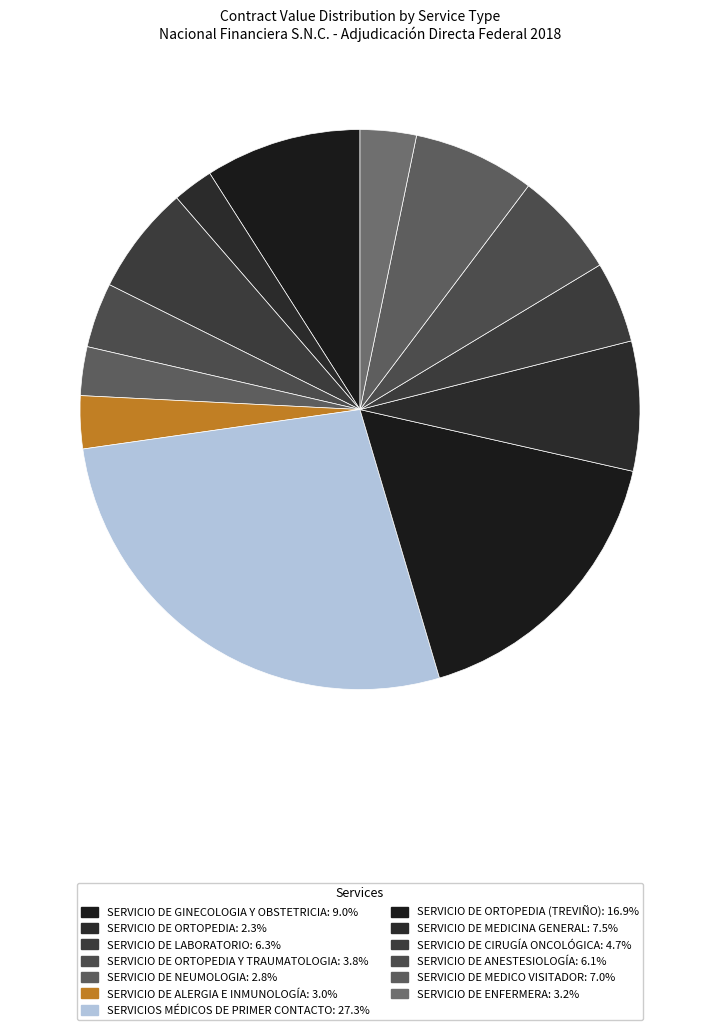

Count the number of slices in the pie.

13